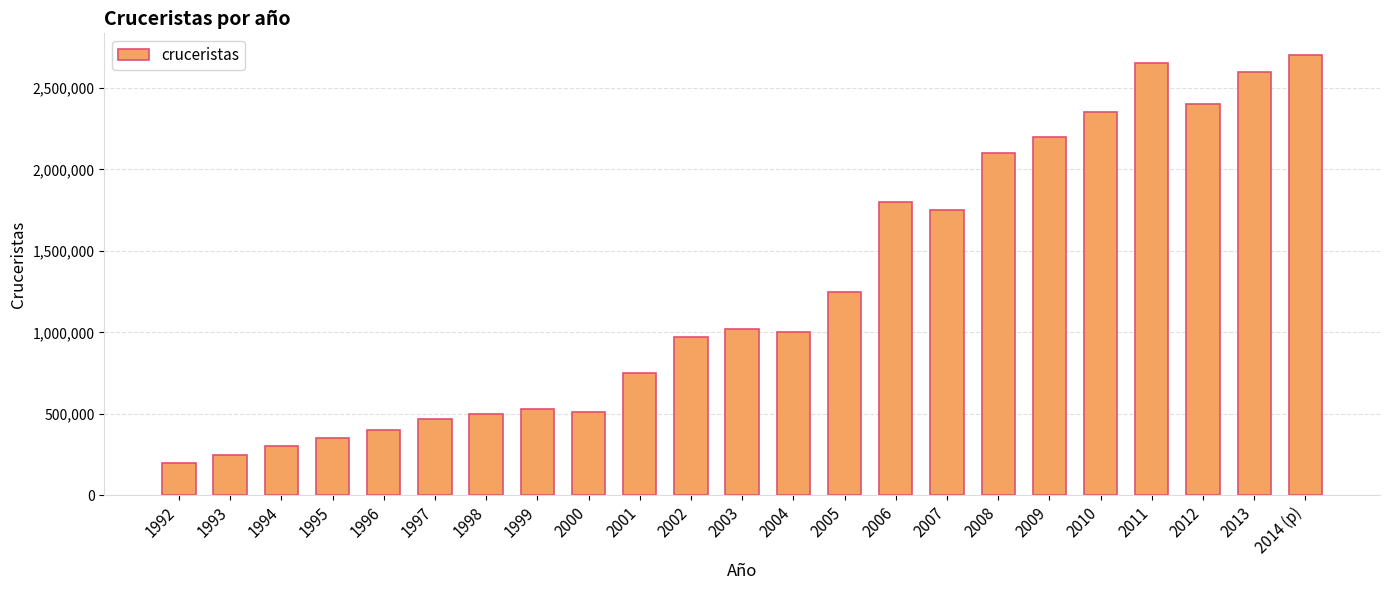

True or false: the data shows 969784 at 2010.

False